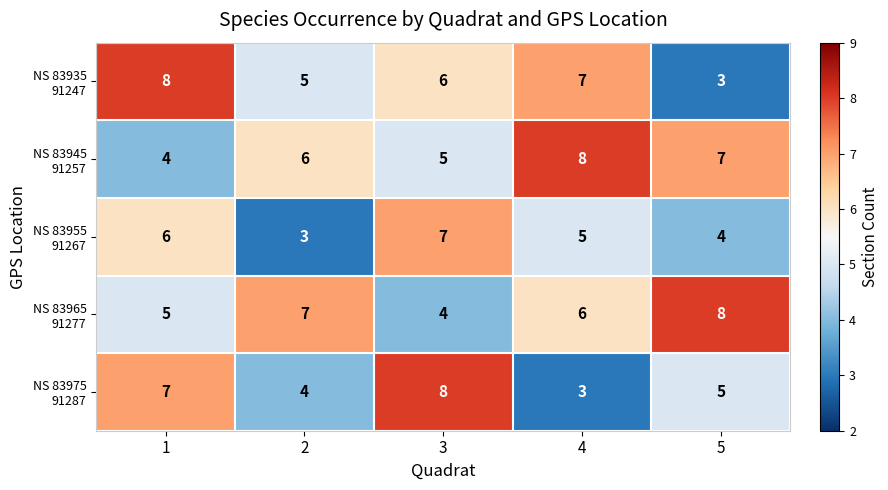

What is the difference between the highest and lowest values at 3?

4